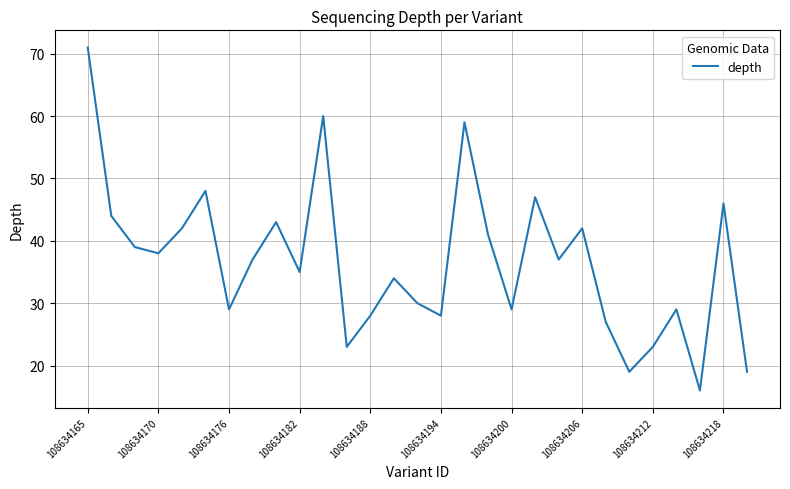

How many interior local valleys (lower than both neighbors) does the data have?

9